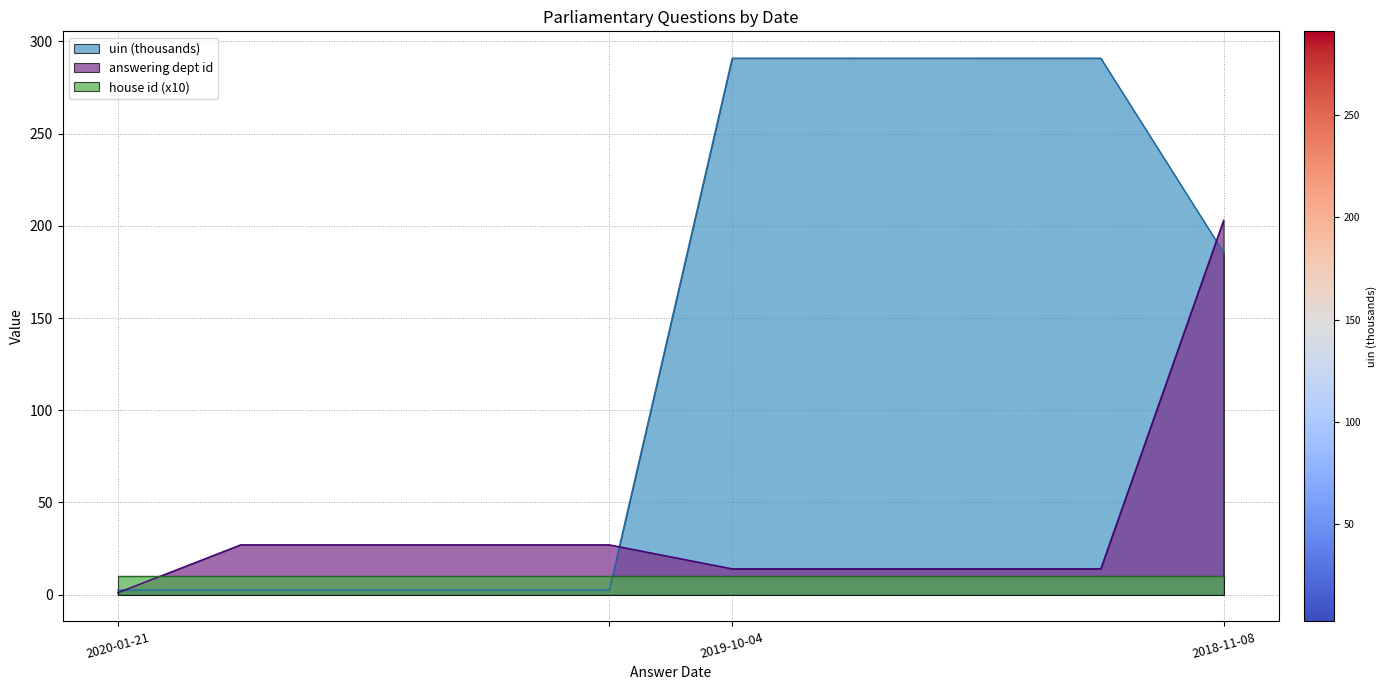

Which series has the largest range (max minus min)?

uin (thousands)